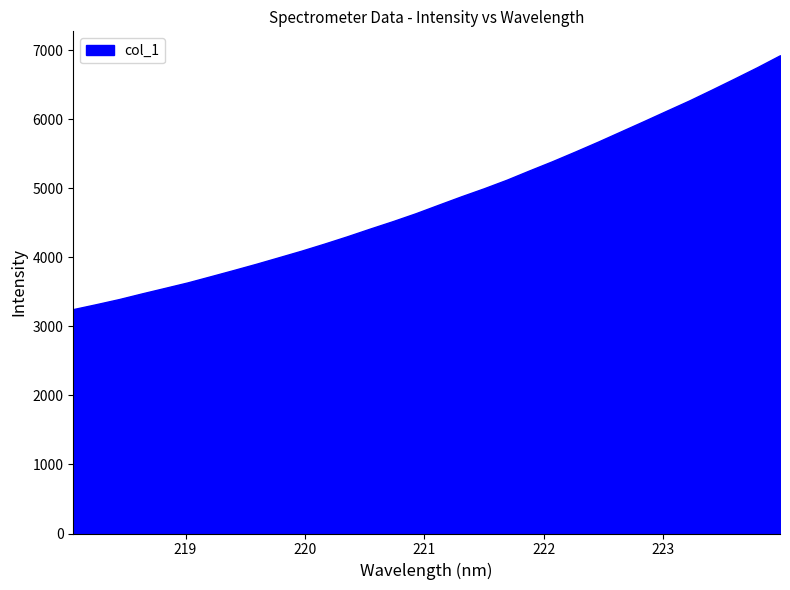

What is the minimum value shown in the chart?

3250.7